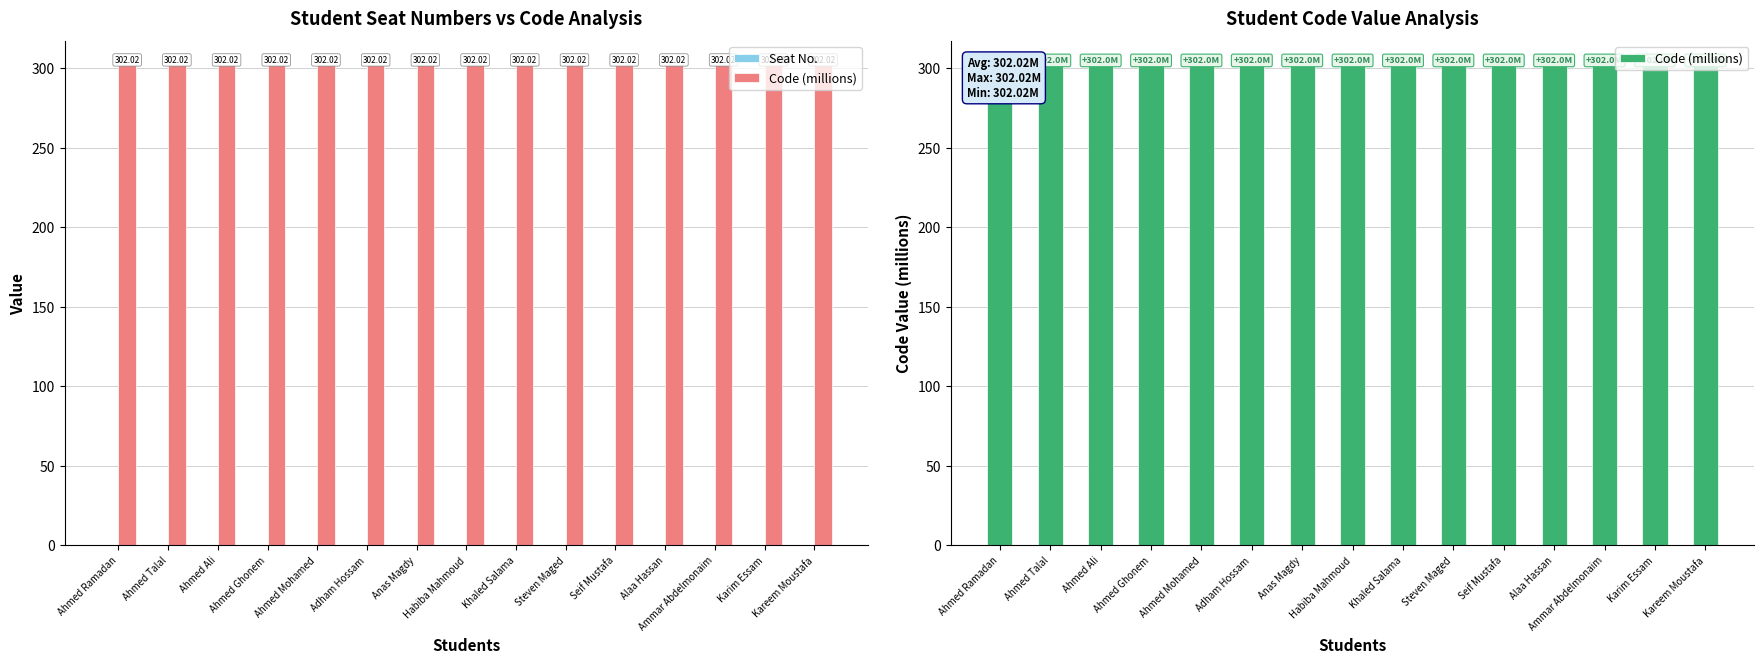

At Ahmed Ali, list the series in order from largest to smallest.

Code (millions), Seat No.